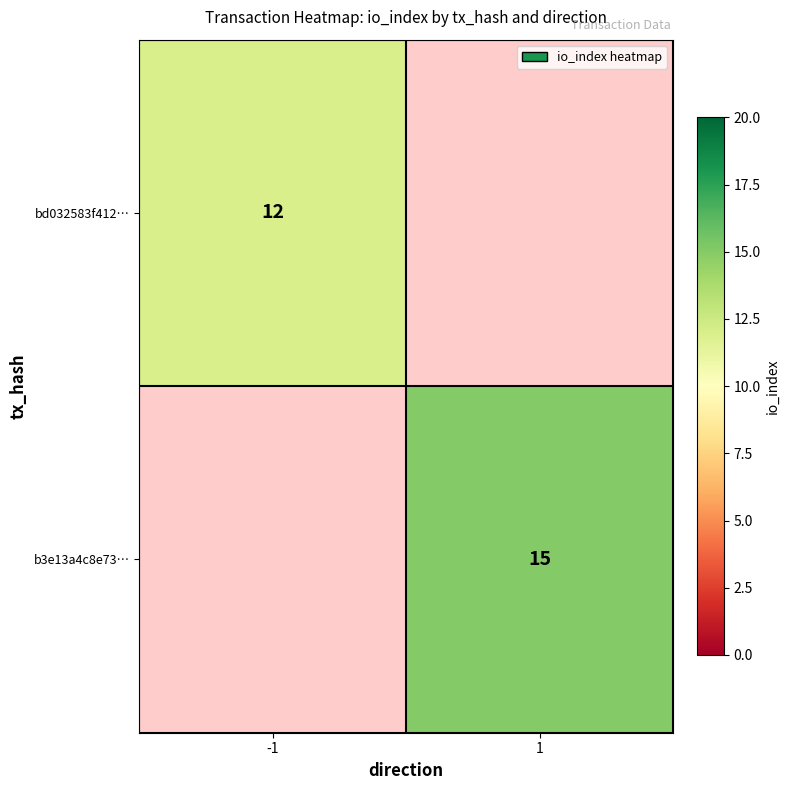

The value of bd032583f412… at -1 is 12. True or false?

True